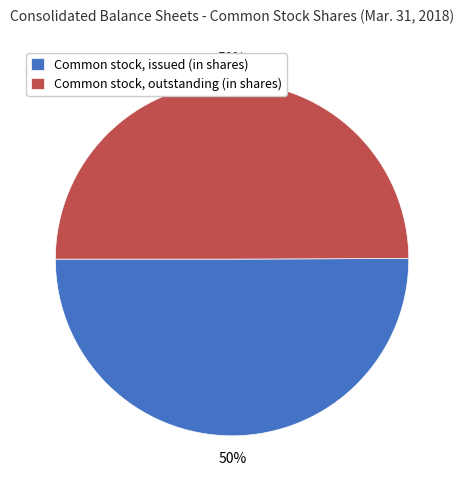

Approximately how many times larger is the value at Common stock, issued (in shares) compared to Common stock, outstanding (in shares)?

1.0